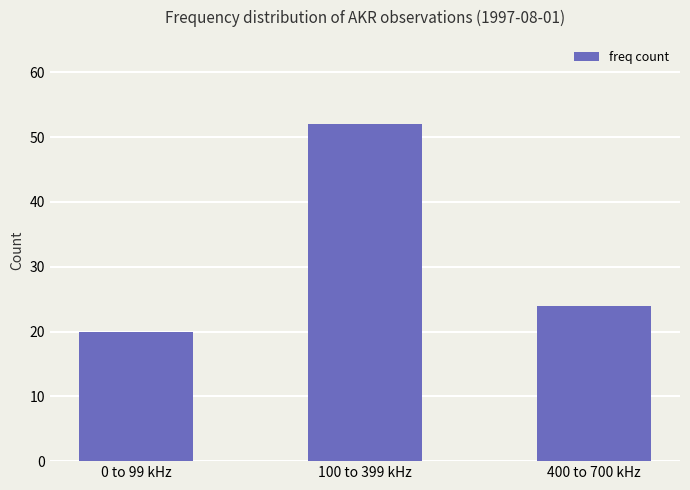

What is the ratio of the value at 100 to 399 kHz to the value at 400 to 700 kHz?

2.2